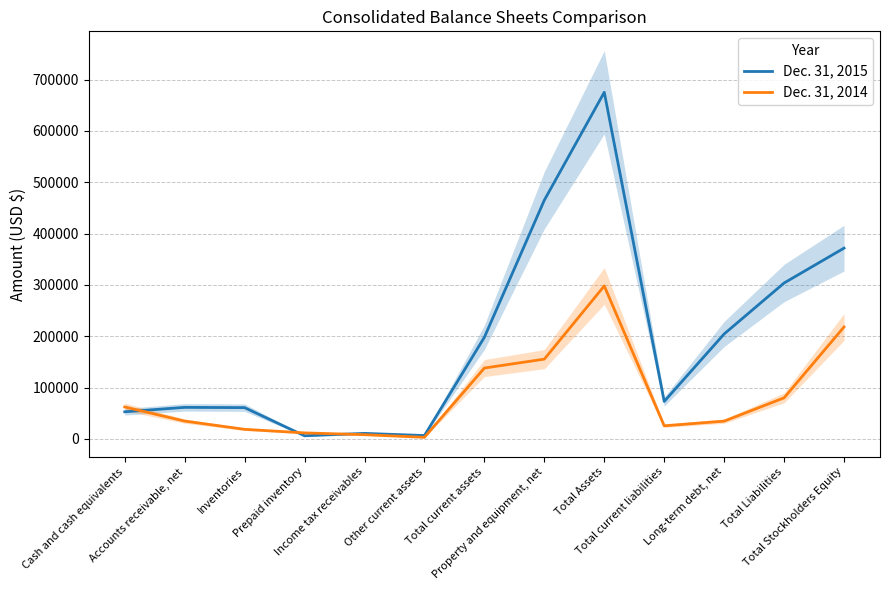

What is the total value across all series at Prepaid inventory?

17568